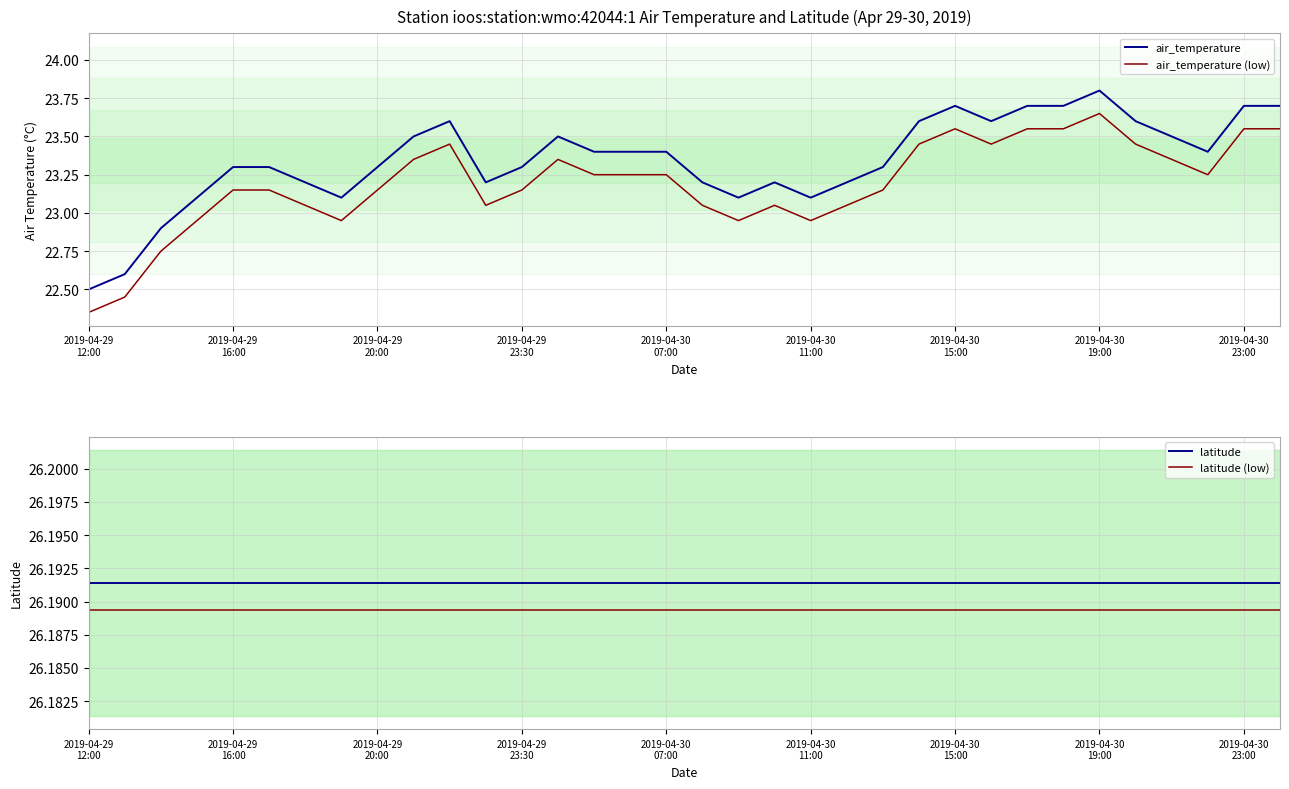

The value of latitude at 29 is 26.2. True or false?

True